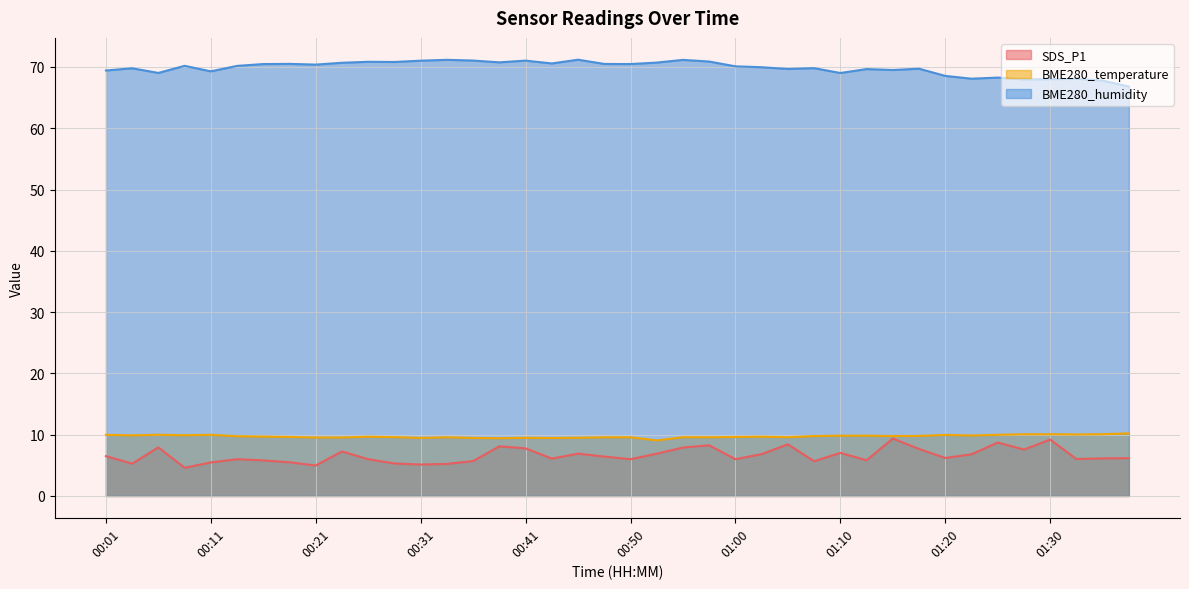

Where is the first local minimum for BME280_temperature?

00:04